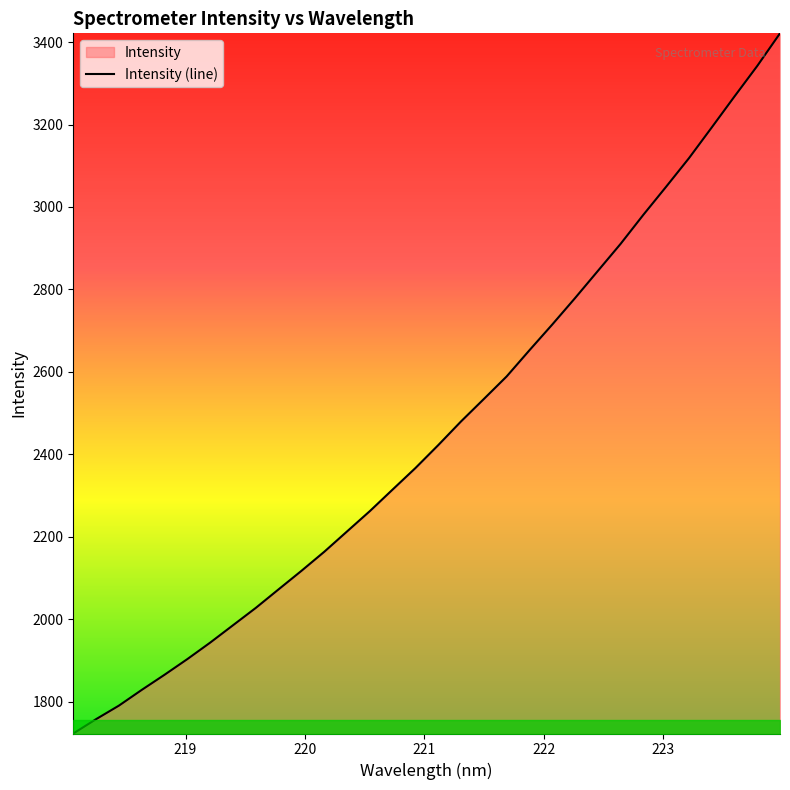

What is the difference between the maximum and minimum values?

1697.7